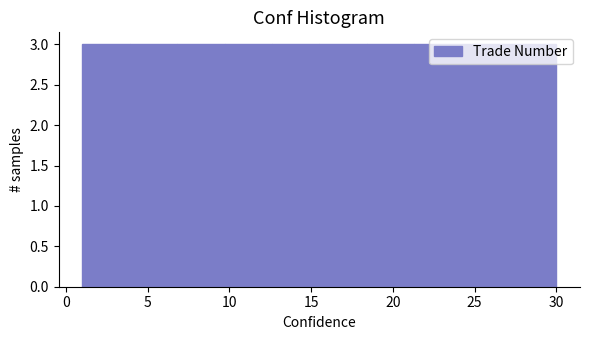

Reading left to right, list every bar in this chart as the range it spans on the x-axis followed by its height. Neither the bar edges nor the heights are printed on the chart, so give them approximately, as read against the axes.

1.0 to 3.9: 3
3.9 to 6.8: 3
6.8 to 9.7: 3
9.7 to 12.6: 3
12.6 to 15.5: 3
15.5 to 18.4: 3
18.4 to 21.3: 3
21.3 to 24.2: 3
24.2 to 27.1: 3
27.1 to 30.0: 3